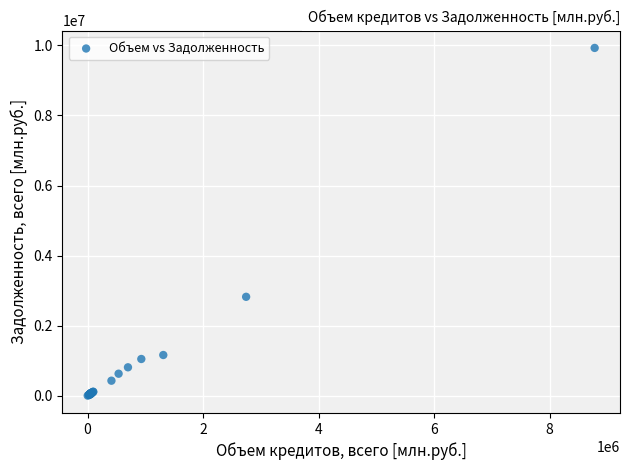

What Y value in the scatter plot is closest to 4965540?

2824552